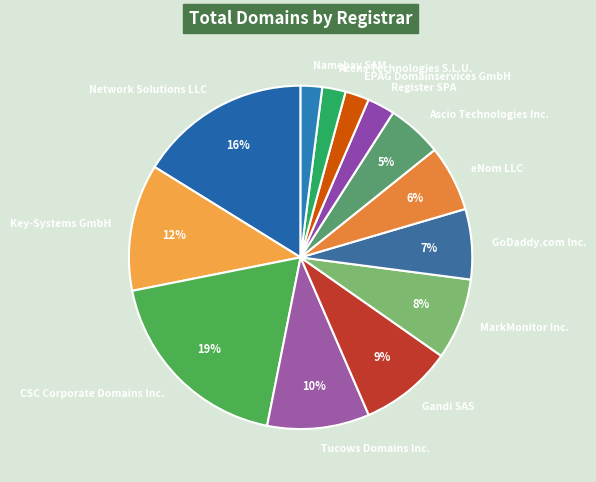

To the nearest percent, what portion does Key-Systems GmbH represent?

12%